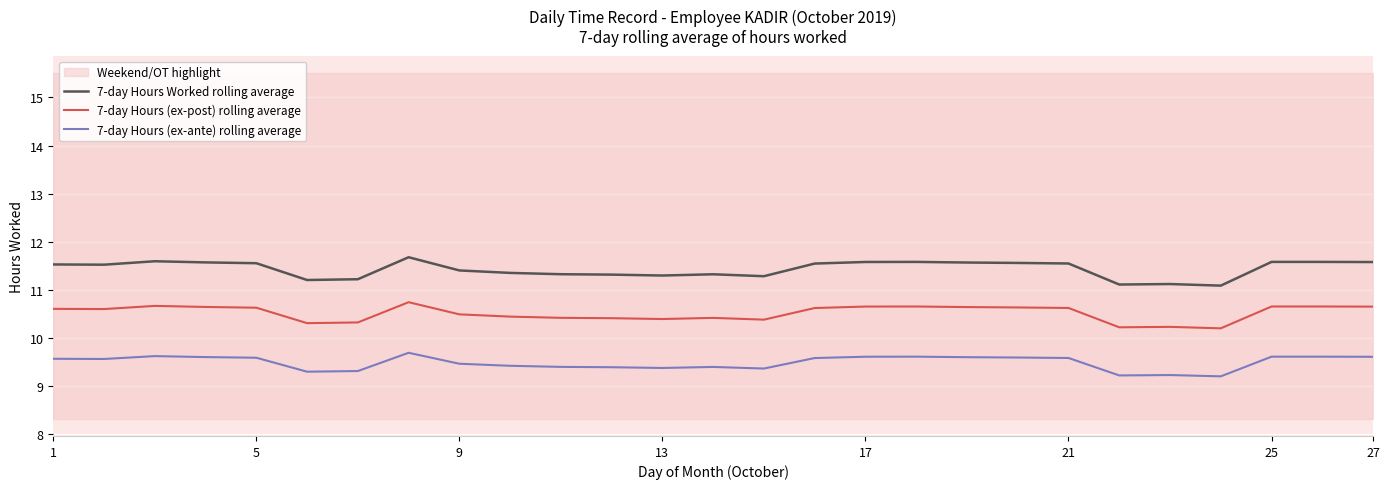

True or false: 7-day Hours (ex-post) rolling average has a value of 10.7 at 25.

True